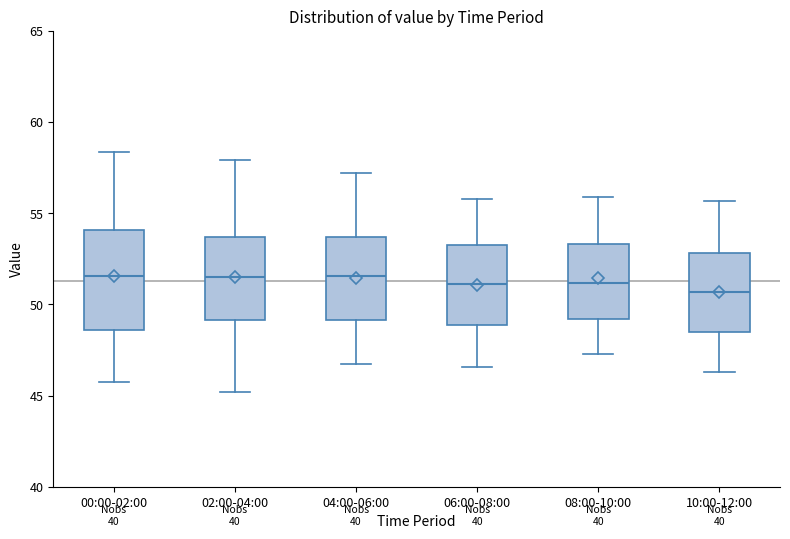

Reading left to right, transcribe this box plot: for each box, give where its median line is, the range the box spans, and where its two whiskers end, as read against the y-axis. The values are not printed on the chart, so give them approximately, as read against the axis.

00:00-02:00: median 51.5, box 48.5 to 54.0, whiskers 46.0 to 58.5
02:00-04:00: median 51.5, box 49.0 to 53.5, whiskers 45.0 to 58.0
04:00-06:00: median 51.5, box 49.0 to 53.5, whiskers 47.0 to 57.0
06:00-08:00: median 51.0, box 49.0 to 53.5, whiskers 46.5 to 56.0
08:00-10:00: median 51.0, box 49.0 to 53.5, whiskers 47.5 to 56.0
10:00-12:00: median 50.5, box 48.5 to 53.0, whiskers 46.5 to 55.5